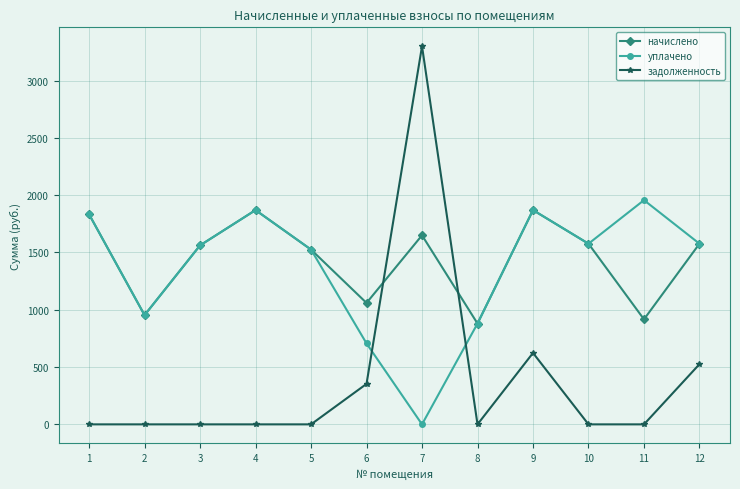

What is the difference between the maximum and minimum values in the начислено series?

989.8